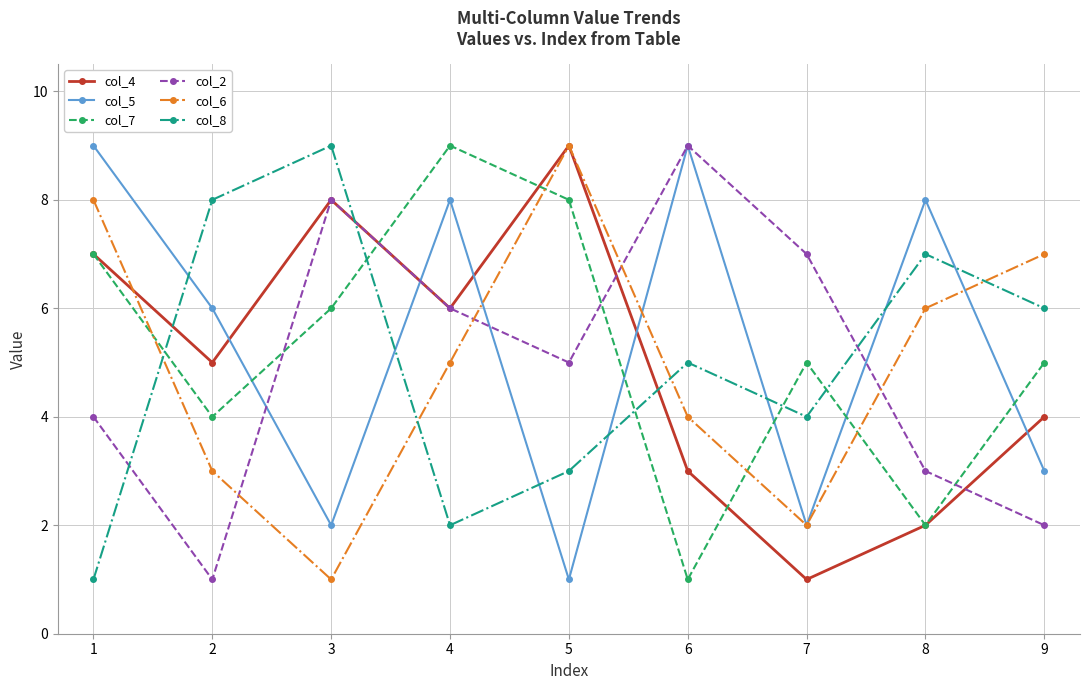

True or false: col_6 has more than 2 points higher than both neighbors.

False